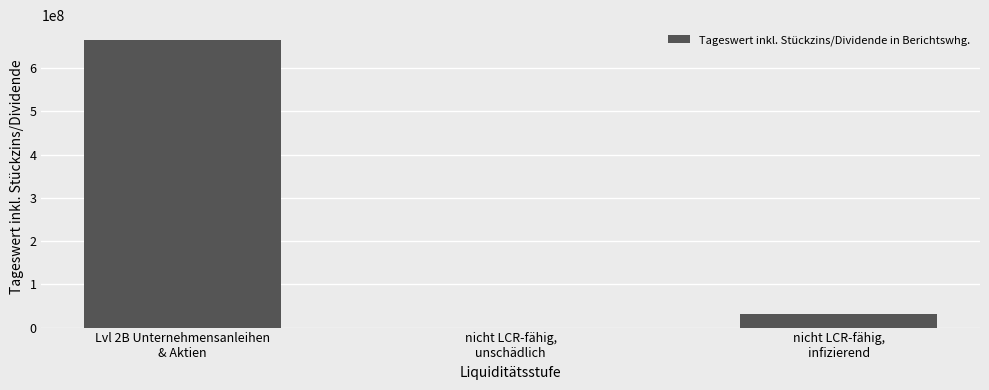

What is the sum of all values?

696287785.2